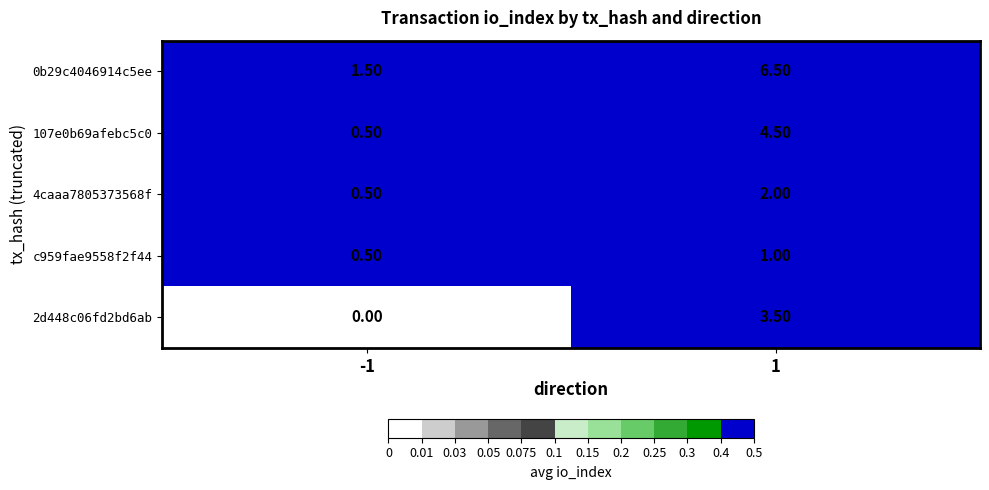

What is the sum of all 4caaa7805373568f values?

2.5